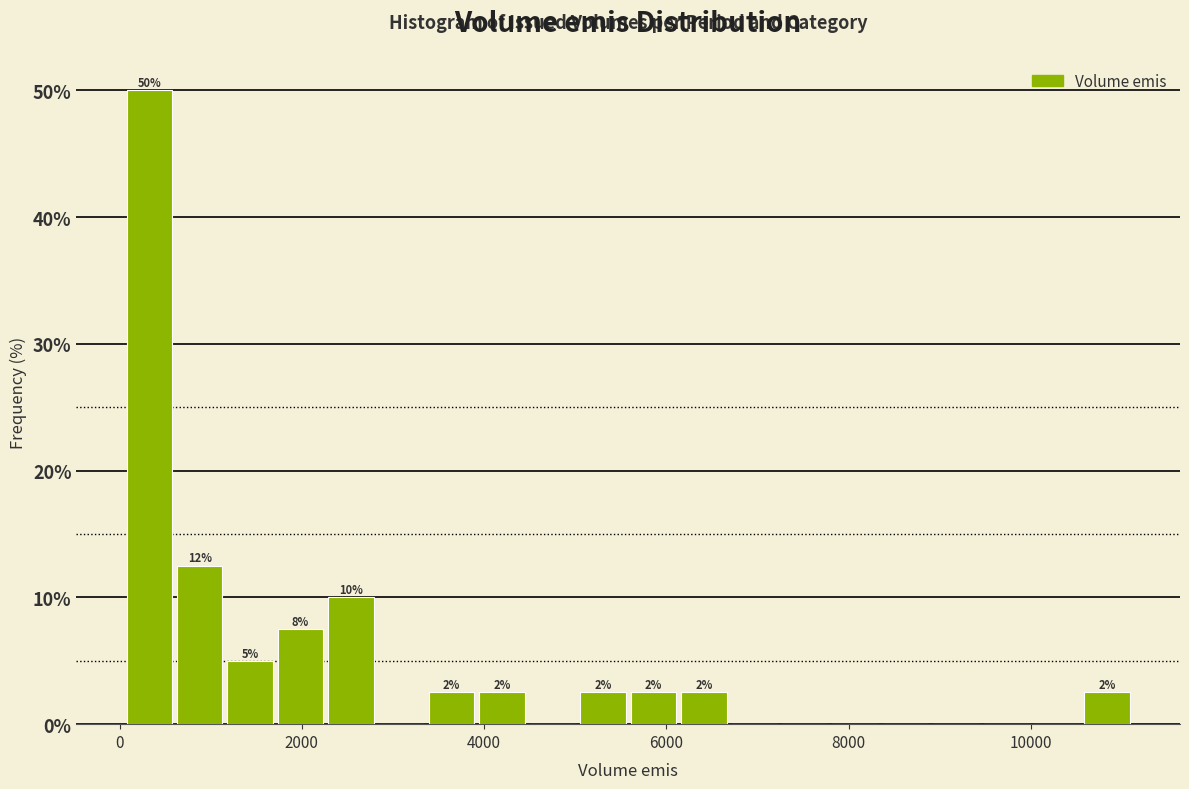

Around what value on the x-axis is the tallest bar? Give the approximate position of its centre, as read against the axis.

400